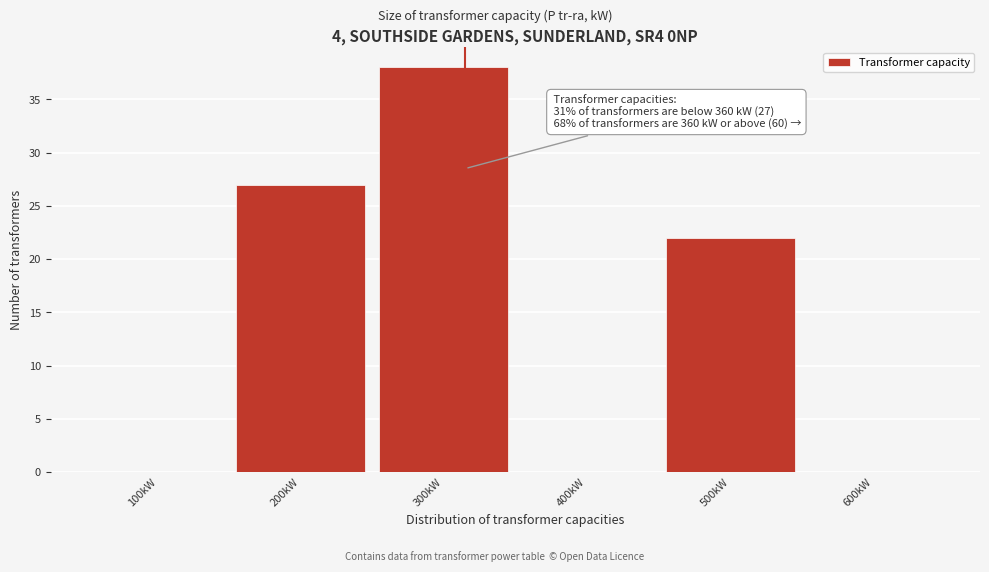

Reading left to right, what are all the values shown in this chart?

100kW=0	200kW=27	300kW=38	400kW=0	500kW=22	600kW=0